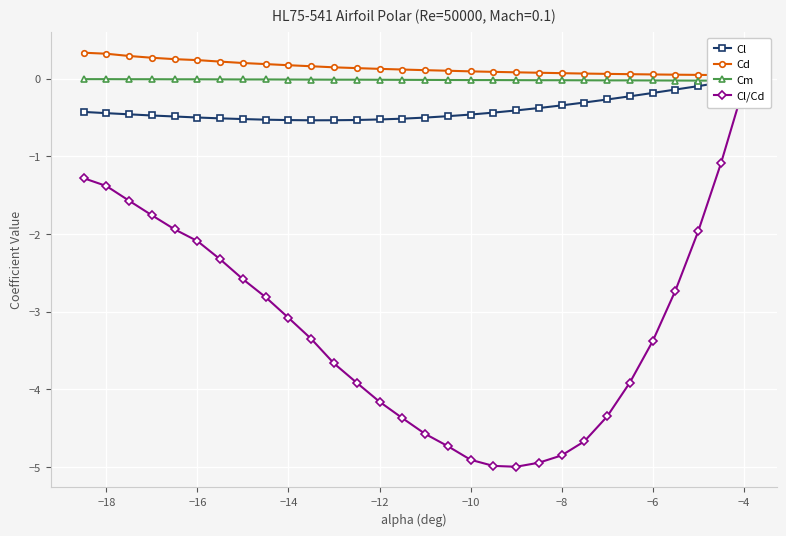

What is the sum of all Cl values?

-11.8